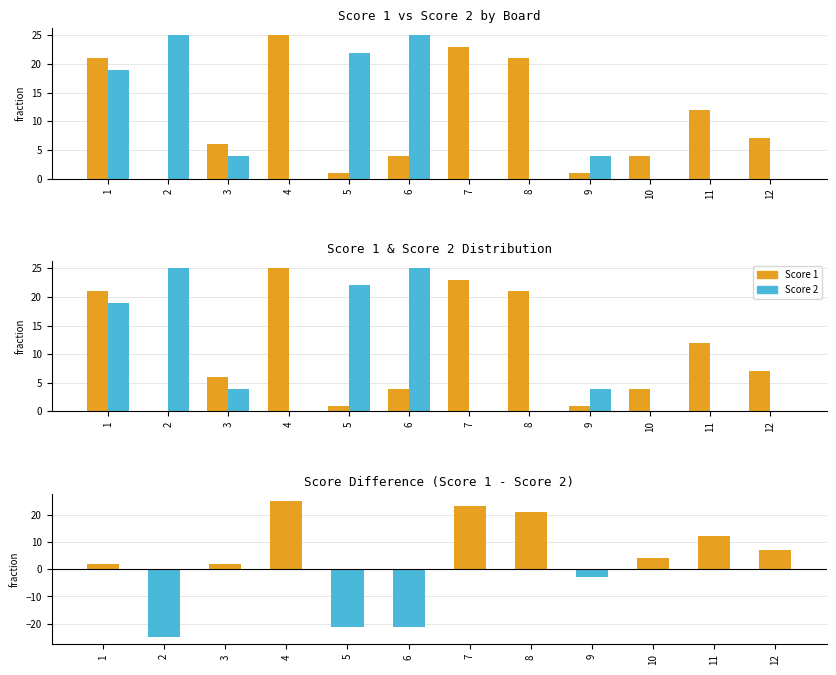

Which series has the widest spread of values?

Score 1 - Score 2